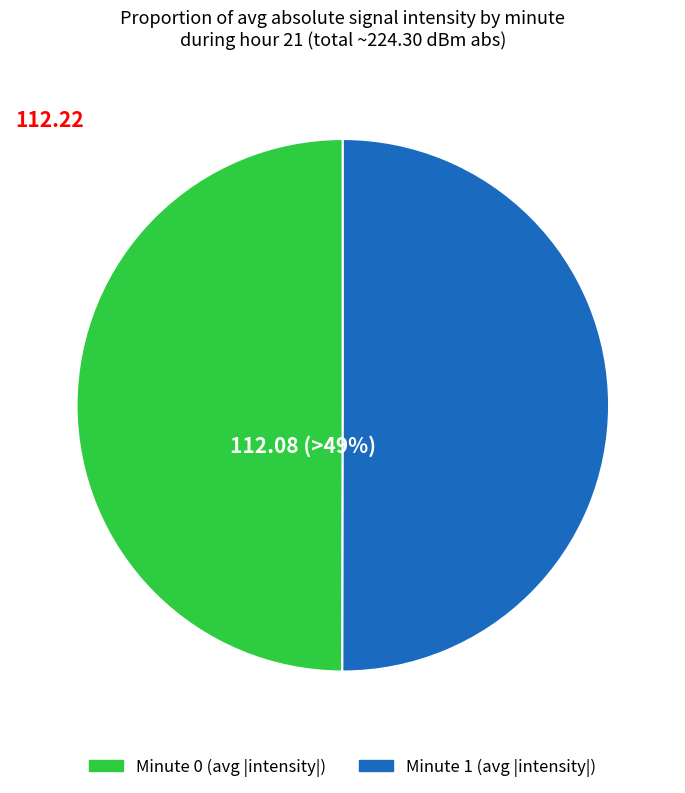

Do Minute 1 (avg intensity) and Minute 0 (avg intensity) together represent more than half of the pie?

Yes